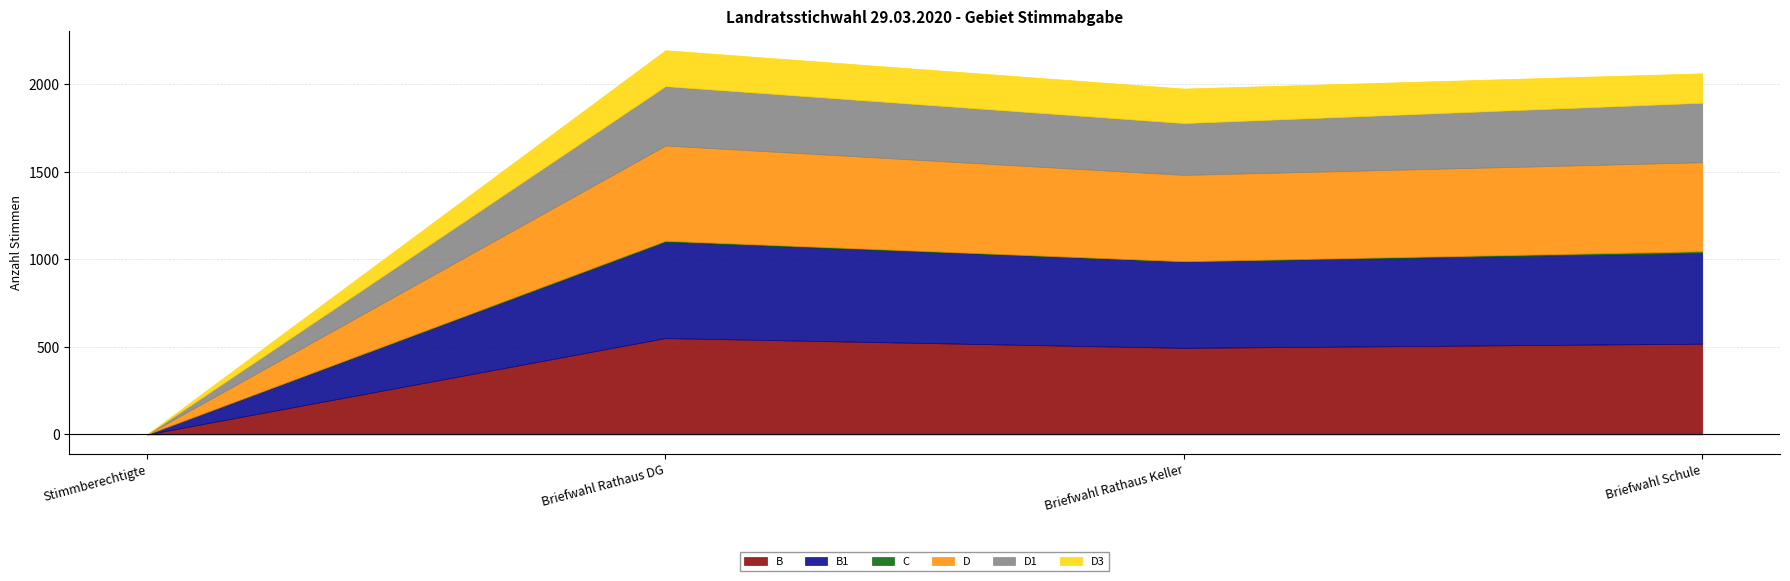

True or false: D has more than 0 interior local peaks.

True